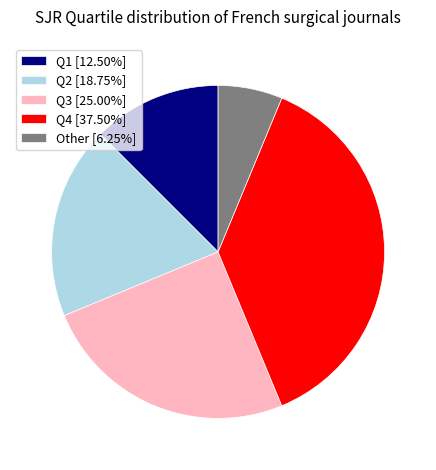

Do Q1 [12.50%] and Q2 [18.75%] together represent more than half of the pie?

No